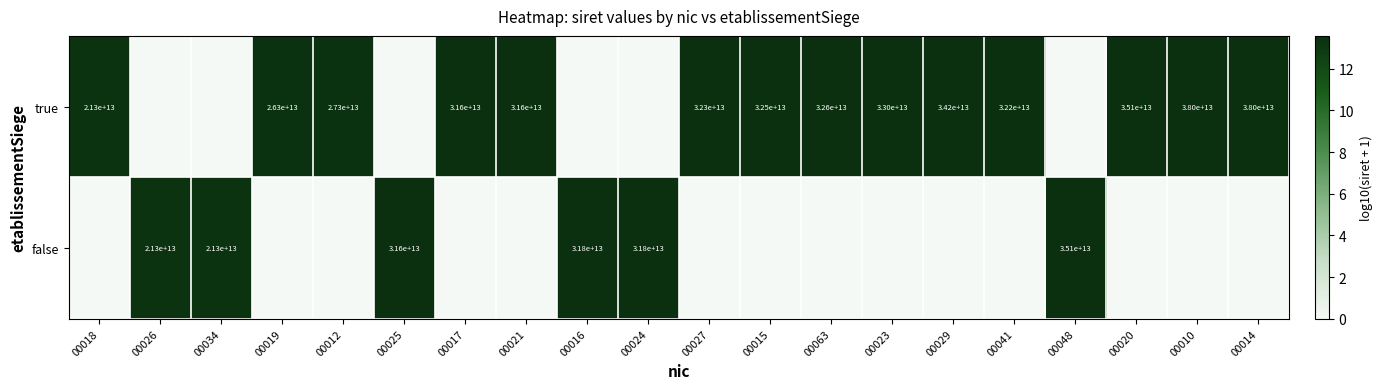

True or false: true has a value of 39199517652086 at 00019.

False